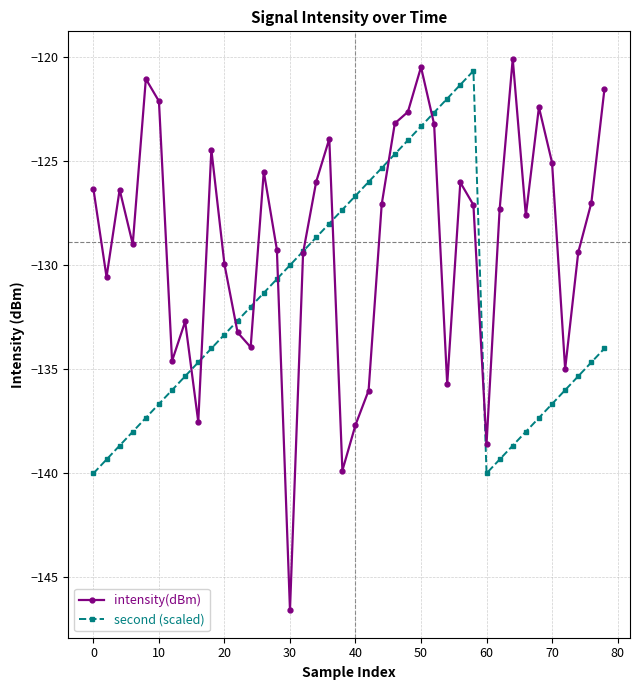

List the series in order of their overall mean, lowest first.

second (scaled), intensity(dBm)